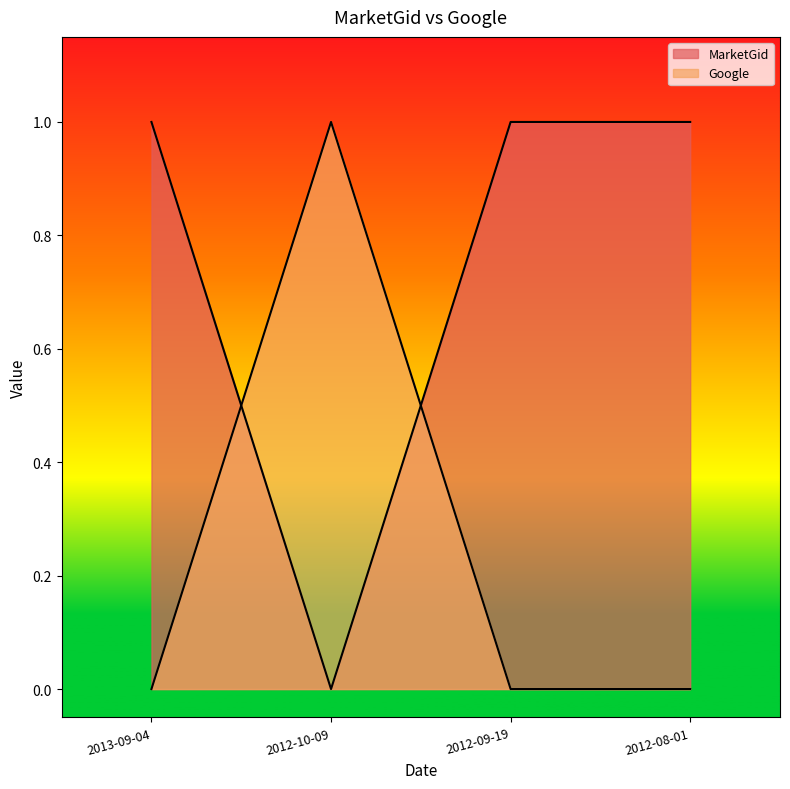

True or false: MarketGid has more than 0 points higher than both neighbors.

False